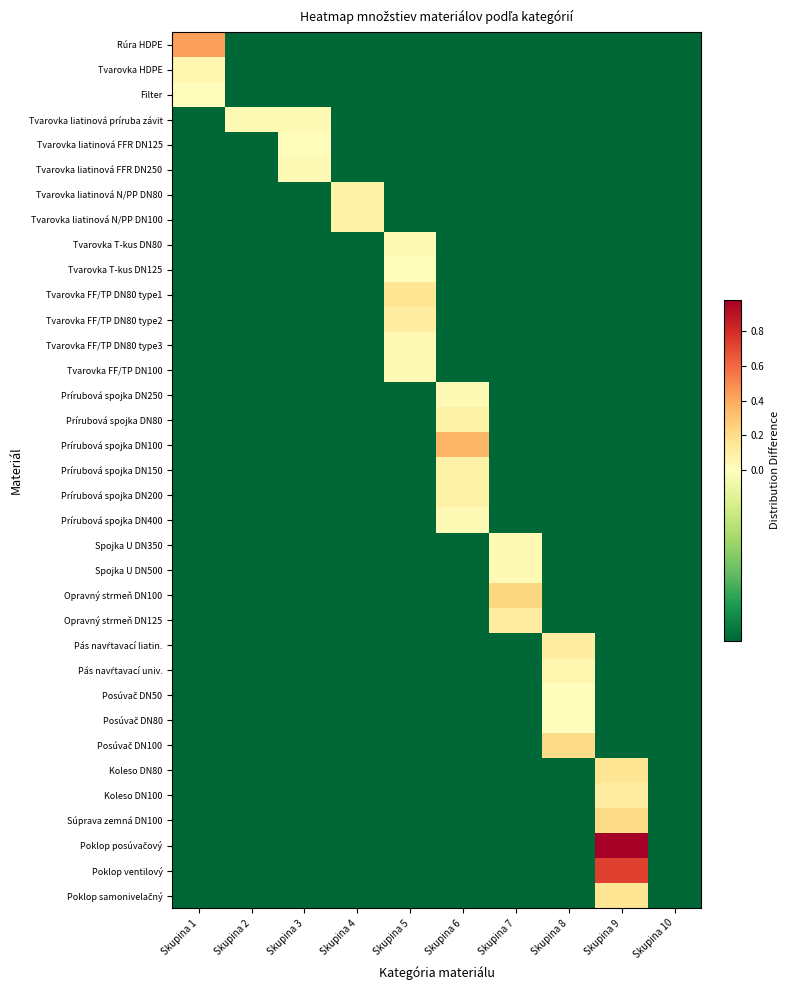

What is the maximum value shown in the chart?

1.0